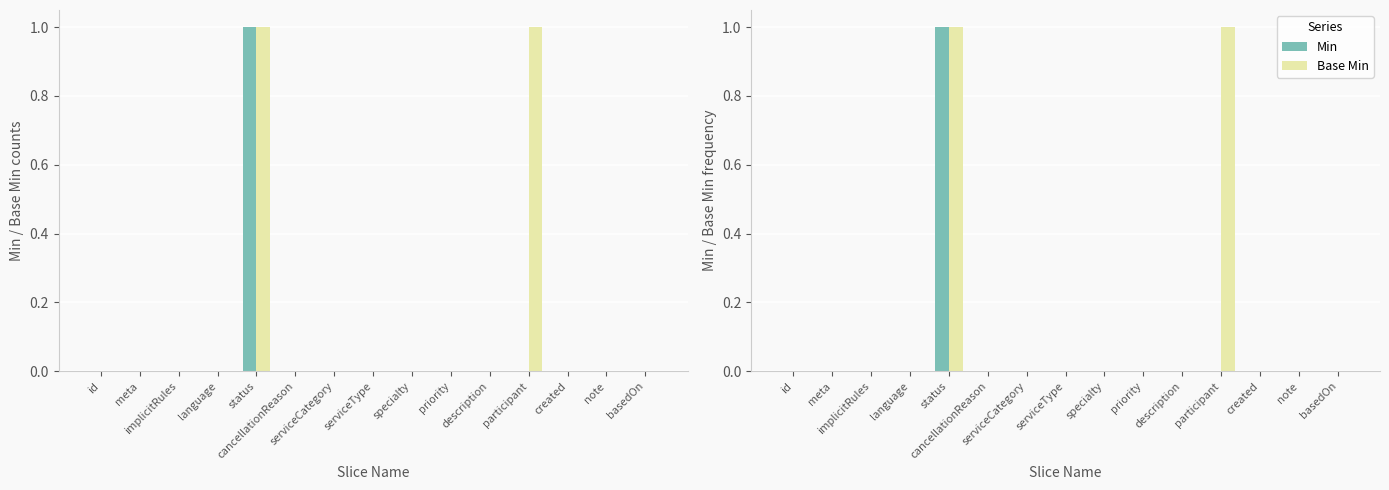

How many groups of bars are there?

15